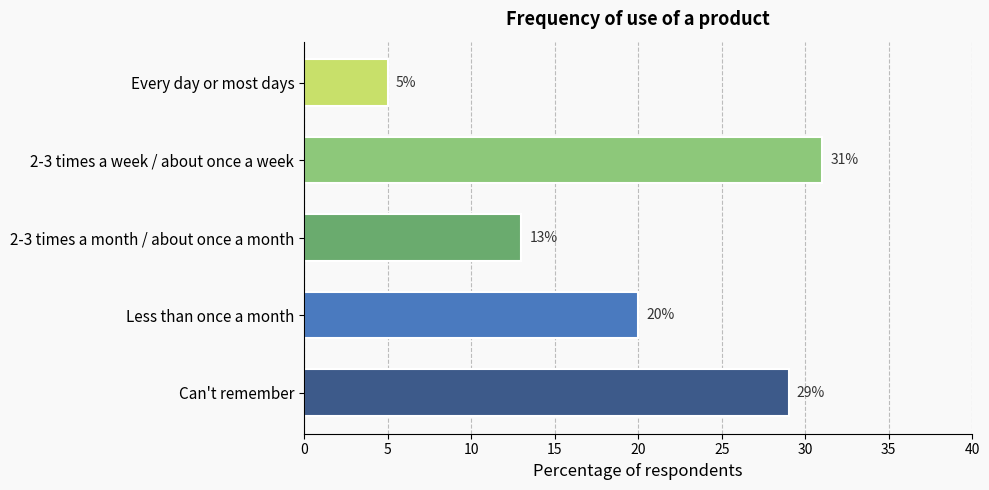

Rank the categories by value from highest to lowest.

2-3 times a week / about once a week, Can't remember, Less than once a month, 2-3 times a month / about once a month, Every day or most days